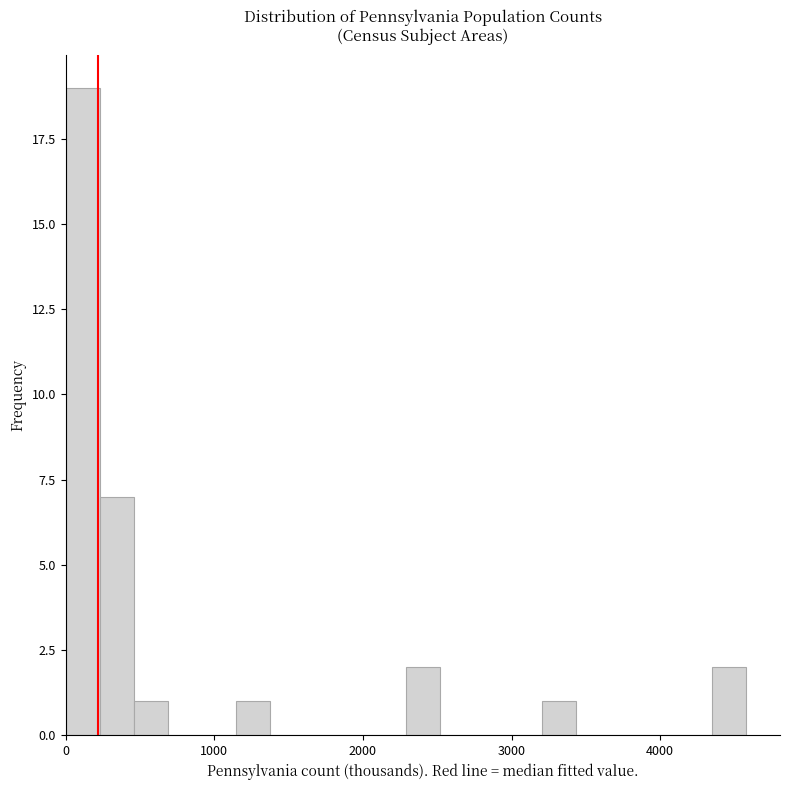

Around what value on the x-axis is the tallest bar? Give the approximate position of its centre, as read against the axis.

100